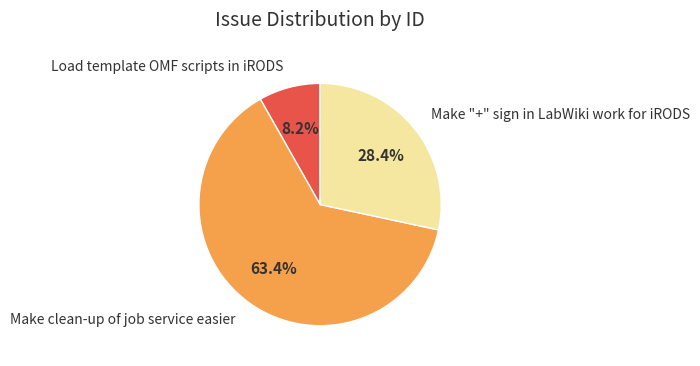

Count the number of slices in the pie.

3